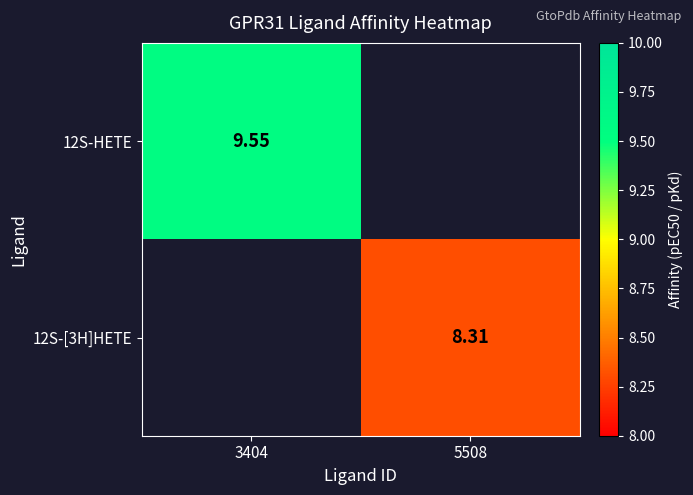

Is the value of 12S-[3H]HETE at 5508 greater than the value of 12S-HETE at 3404?

No